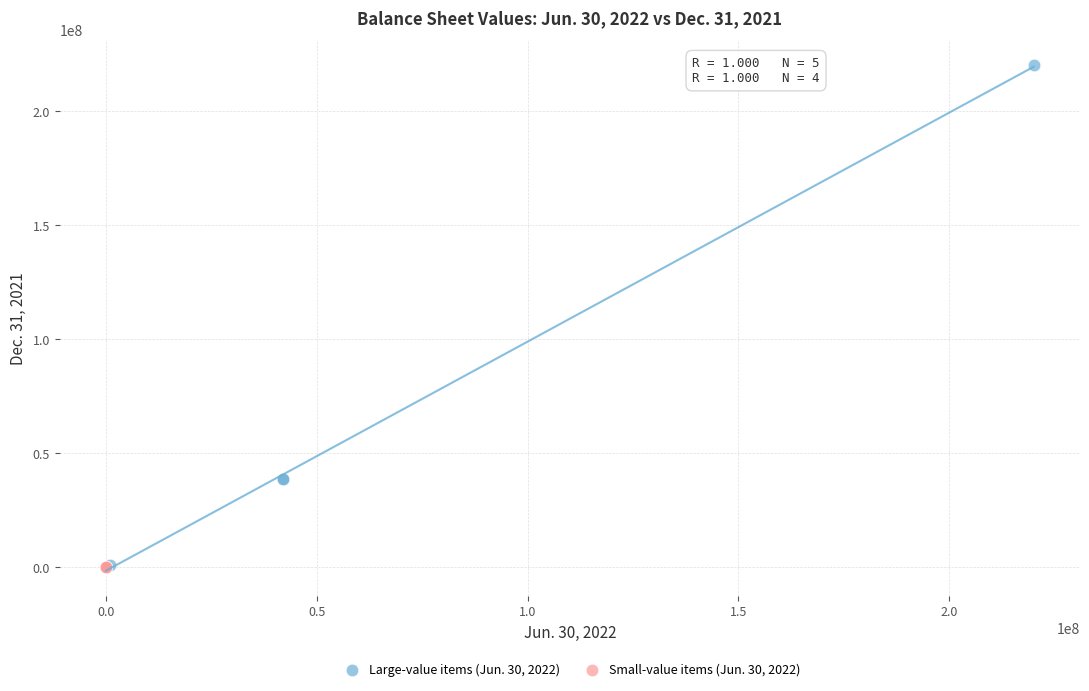

Which series contains the highest Y value?

Large-value items (Jun. 30, 2022)